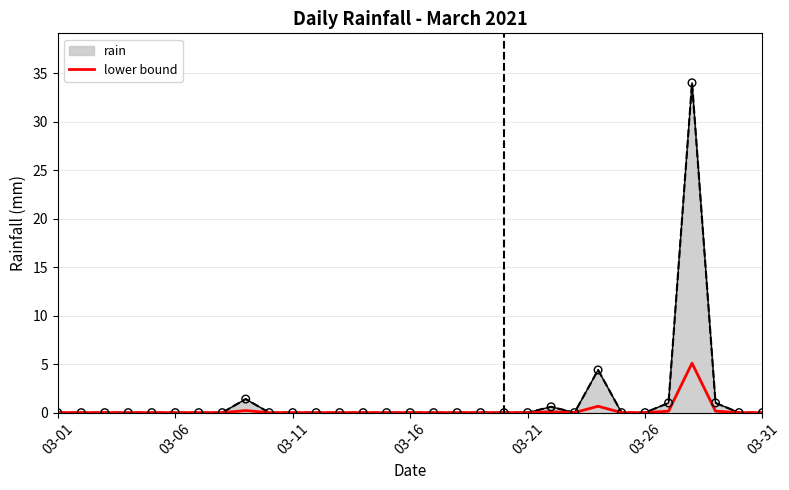

Which series has the widest spread of values?

rain